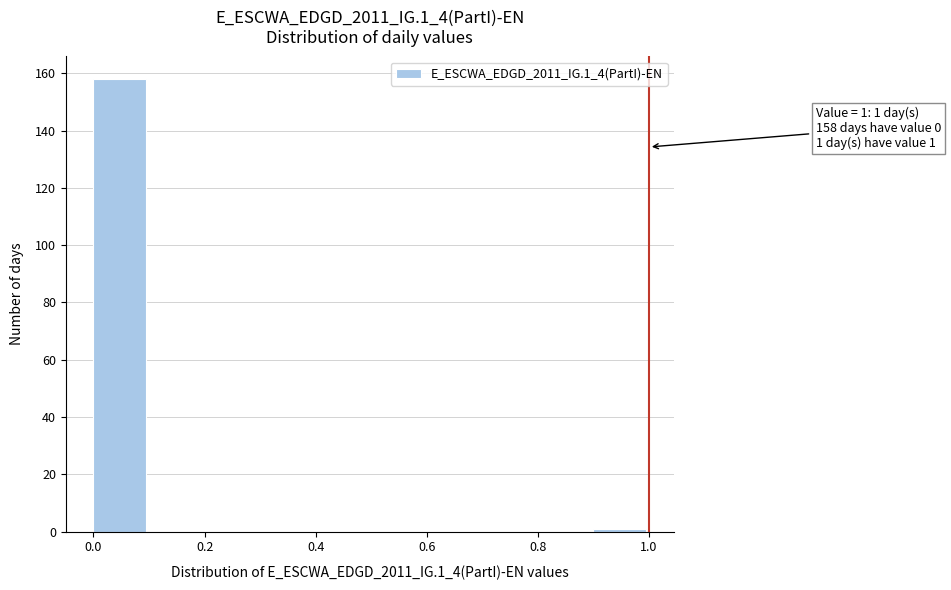

Which range on the x-axis has the tallest bar?

0.0 to 0.1